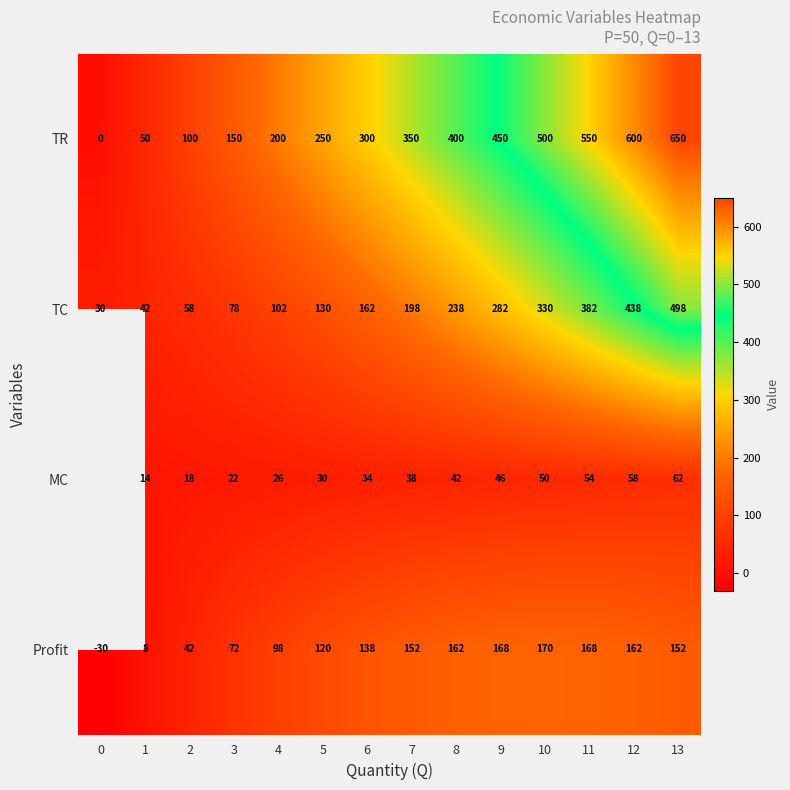

The value of Profit at 4 is 98. True or false?

True